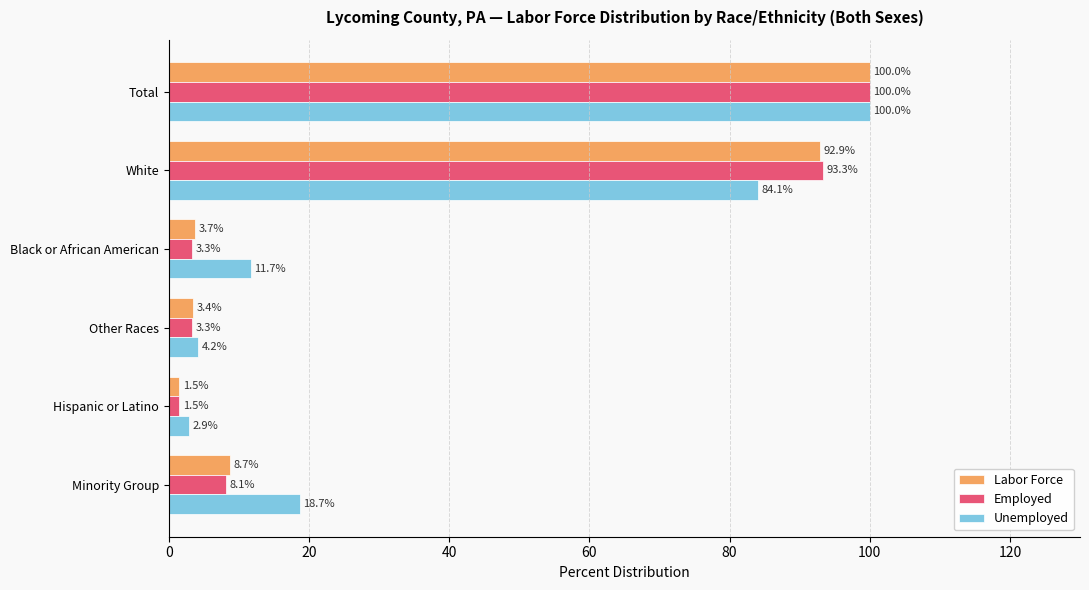

What is the sum of all Unemployed values?

221.6